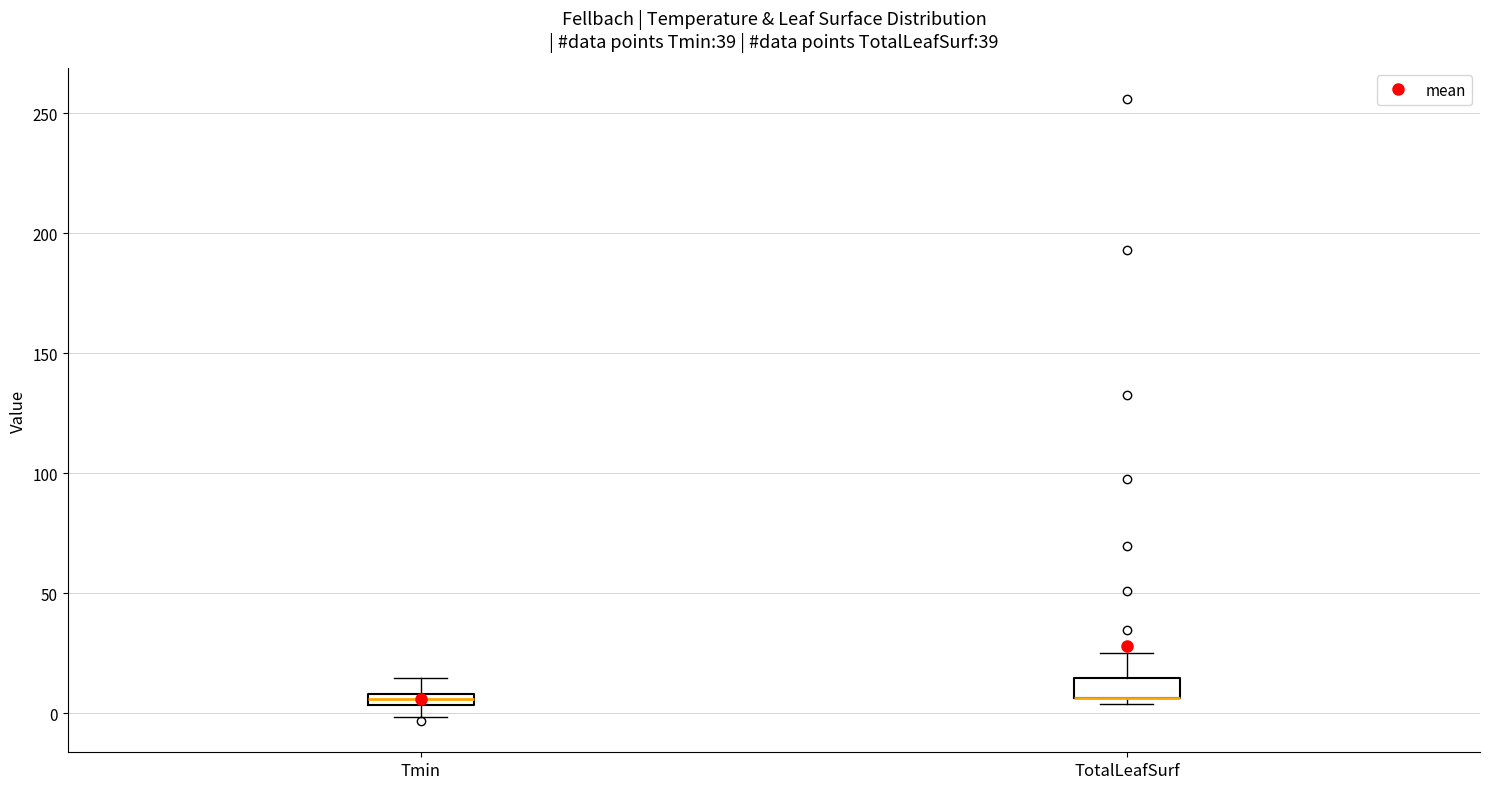

Where is the upper edge of the box for TotalLeafSurf on the y-axis? The values are not printed on the chart, so give them approximately, as read against the axis.

15